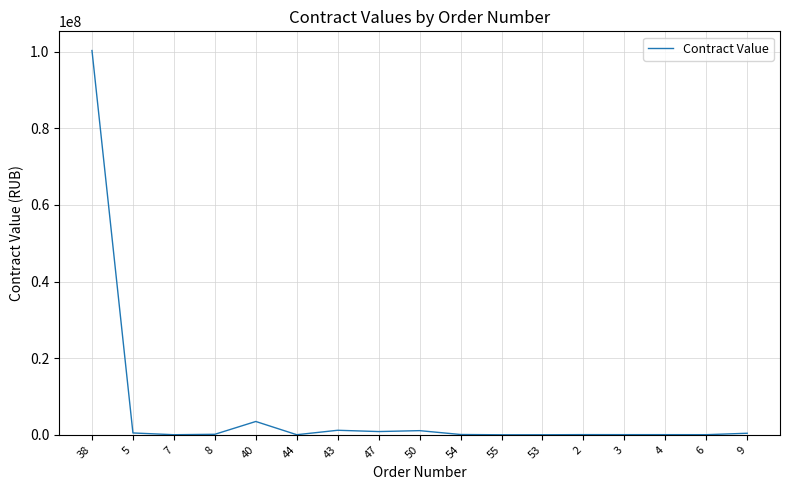

What is the greatest value displayed?

100293453.2